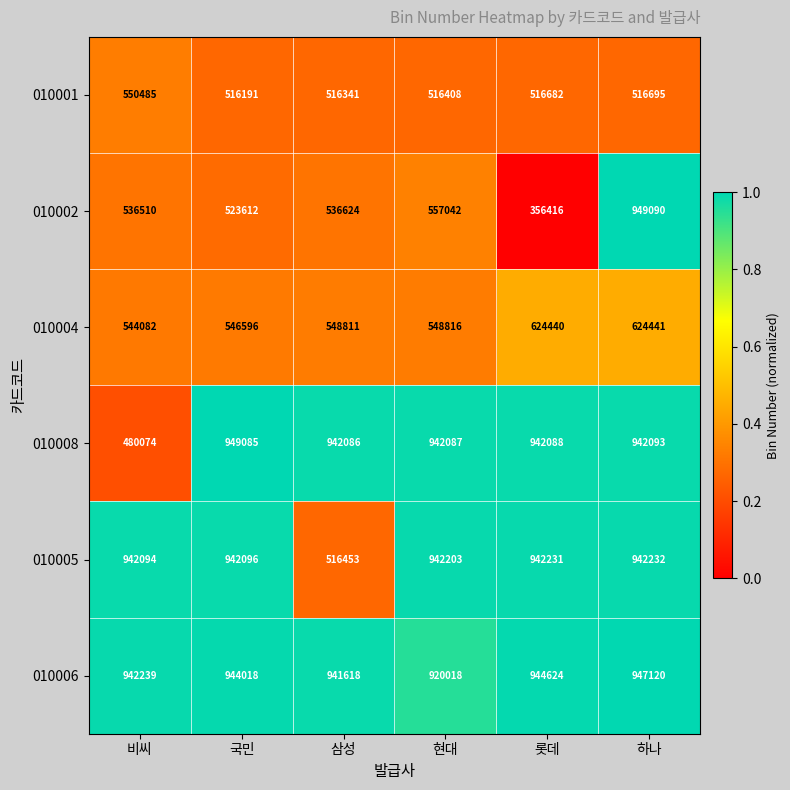

What is the smallest value displayed?

356416